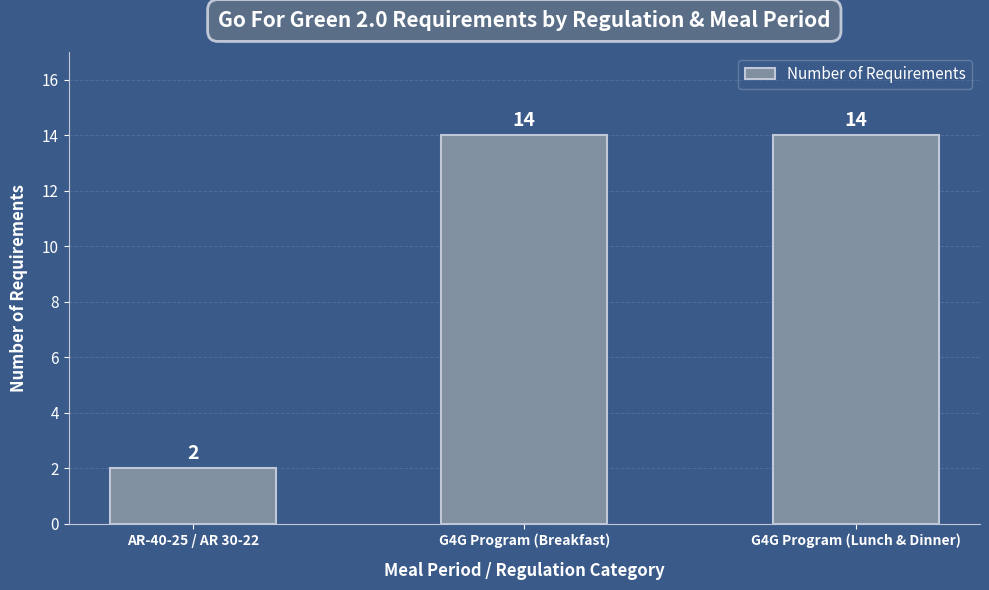

What is the maximum value shown in the chart?

14